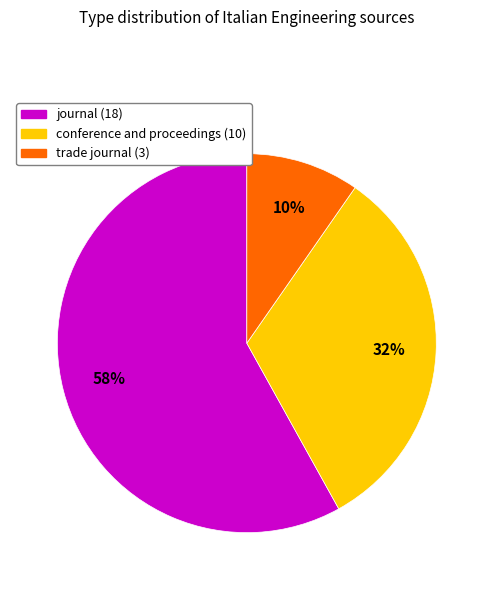

What percentage is the conference and proceedings slice, to the nearest percent?

32%